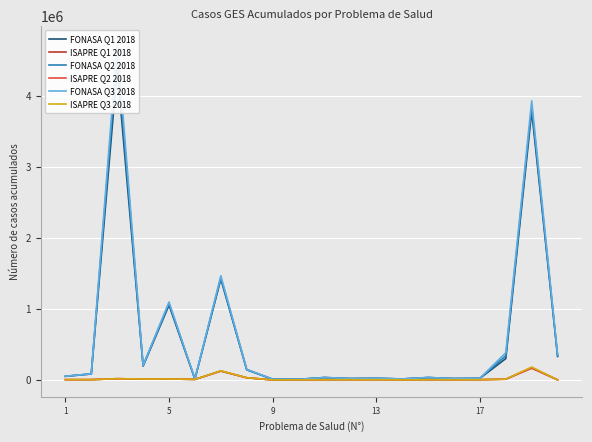

Which series has the largest total across all categories?

FONASA Q3 2018